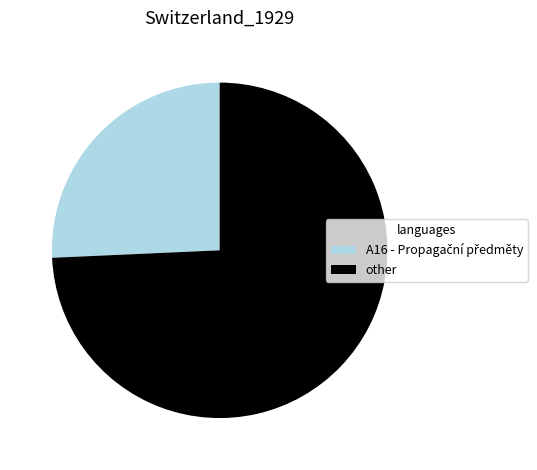

Is there any slice that represents more than half of the pie?

Yes